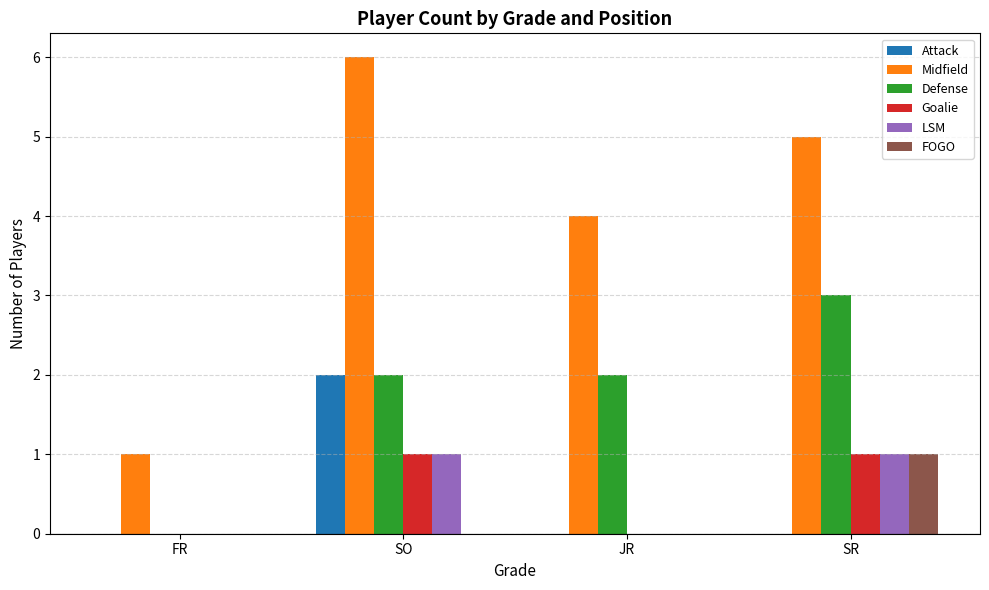

Which series has the largest range (max minus min)?

Midfield